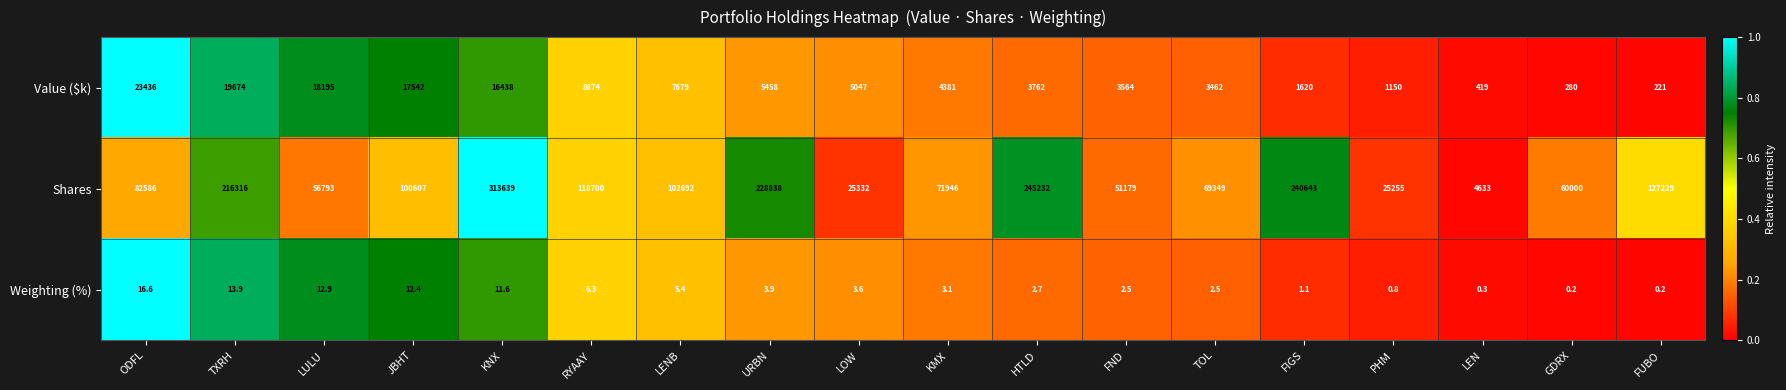

The Weighting (%) series shows 22.5 at ODFL. True or false?

False